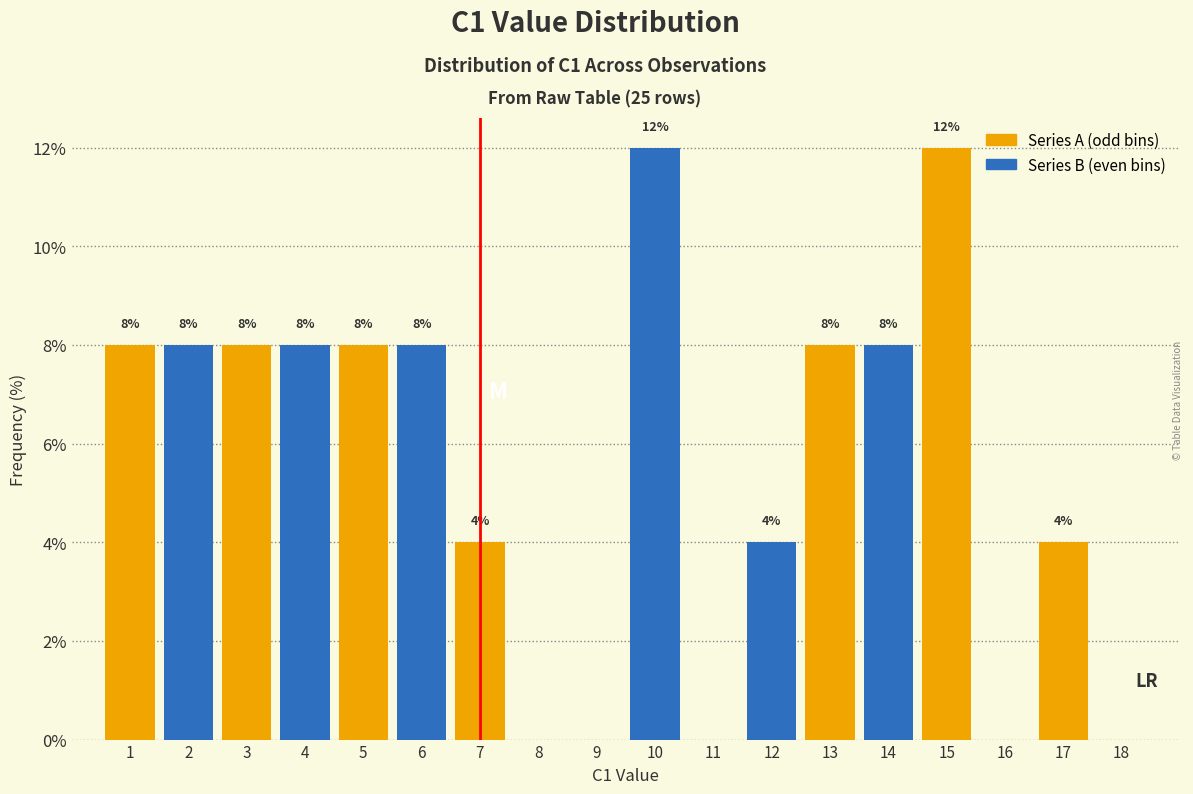

What is the total value across all series at 13?

16